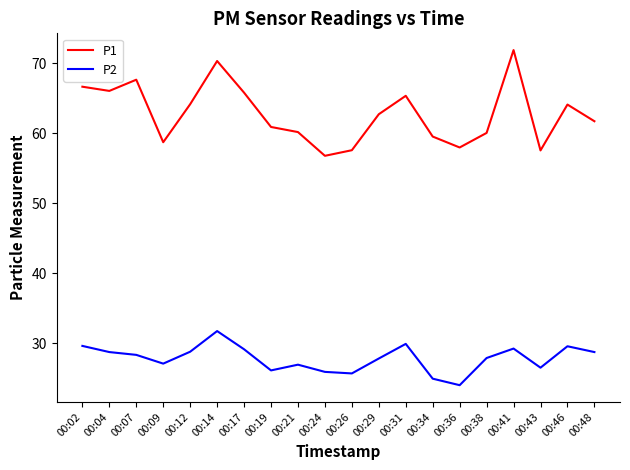

How many lines are shown in the chart?

2